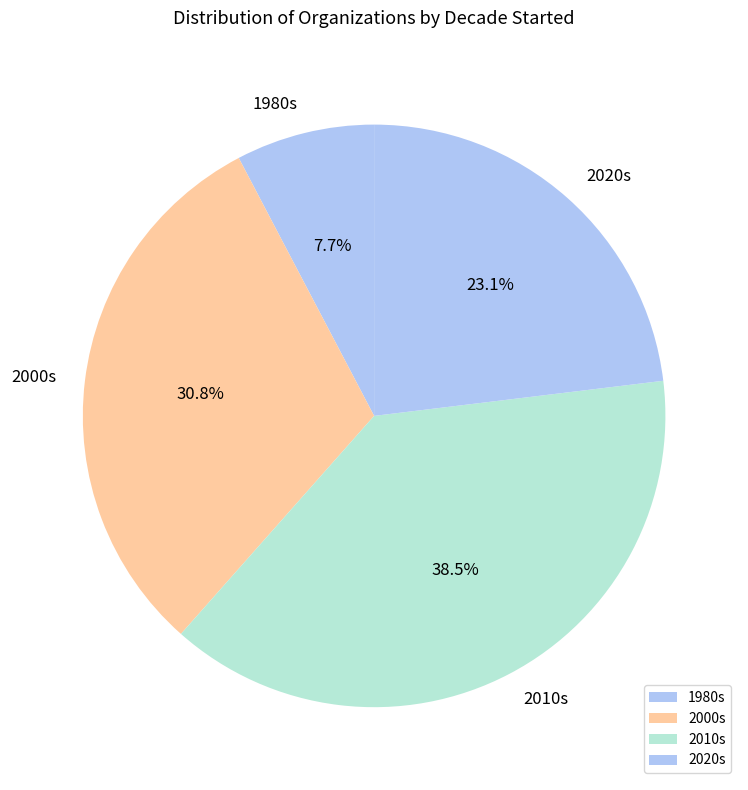

Is there a majority slice in this chart?

No